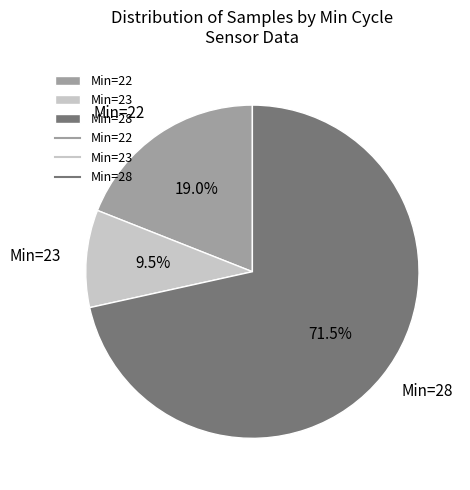

How many slices are in this pie chart?

3